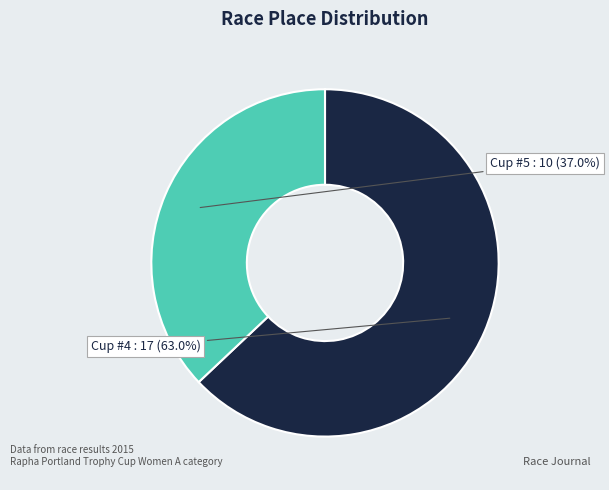

How many slices are in this pie chart?

2